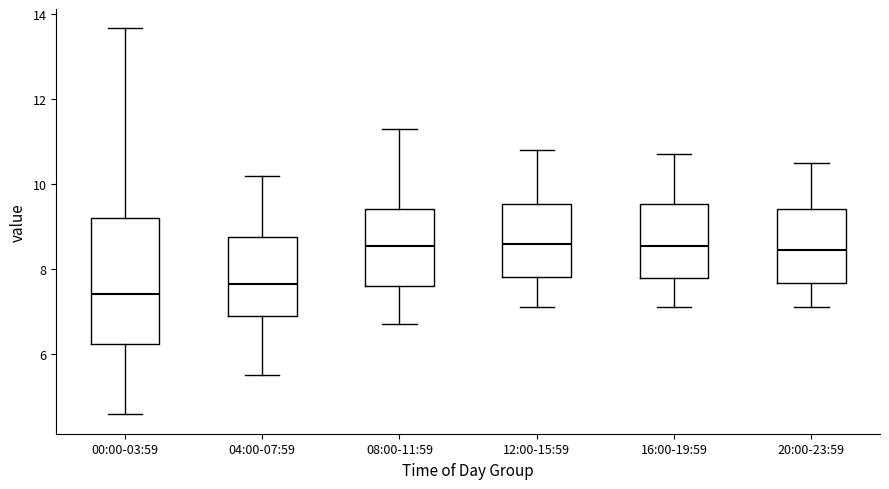

Reading left to right, read every box against the y-axis: the position of its median line, the range the box covers, and the ends of its whiskers. The values are not printed on the chart, so give them approximately, as read against the axis.

00:00-03:59: median 7.4, box 6.2 to 9.2, whiskers 4.6 to 13.6
04:00-07:59: median 7.6, box 7.0 to 8.8, whiskers 5.6 to 10.2
08:00-11:59: median 8.6, box 7.6 to 9.4, whiskers 6.8 to 11.4
12:00-15:59: median 8.6, box 7.8 to 9.6, whiskers 7.2 to 10.8
16:00-19:59: median 8.6, box 7.8 to 9.6, whiskers 7.2 to 10.8
20:00-23:59: median 8.4, box 7.6 to 9.4, whiskers 7.2 to 10.6